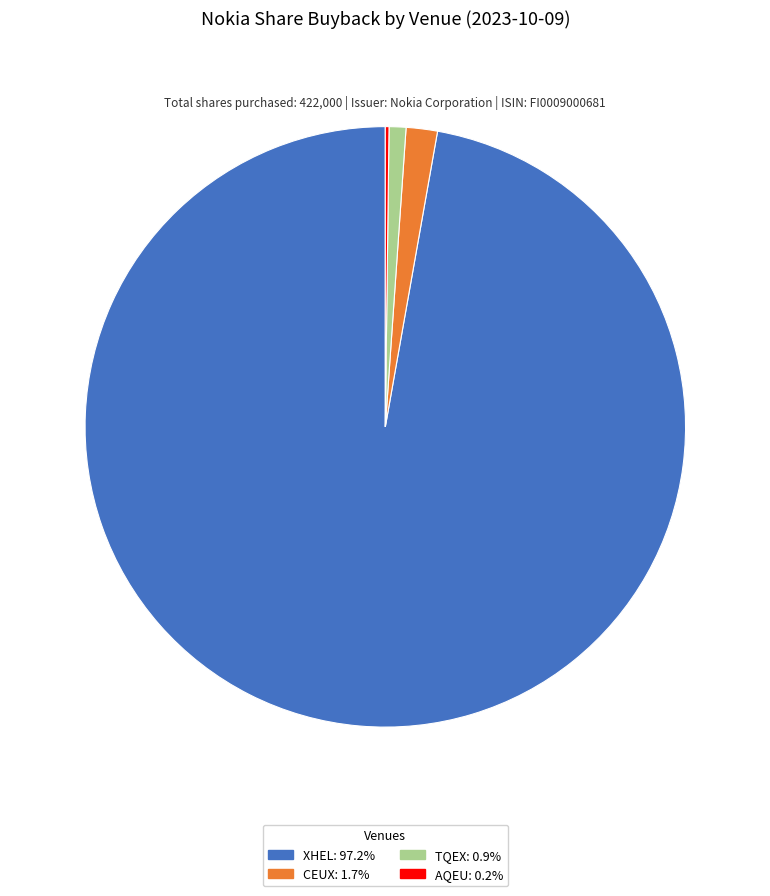

The TQEX slice represents 11% of the pie. True or false?

False